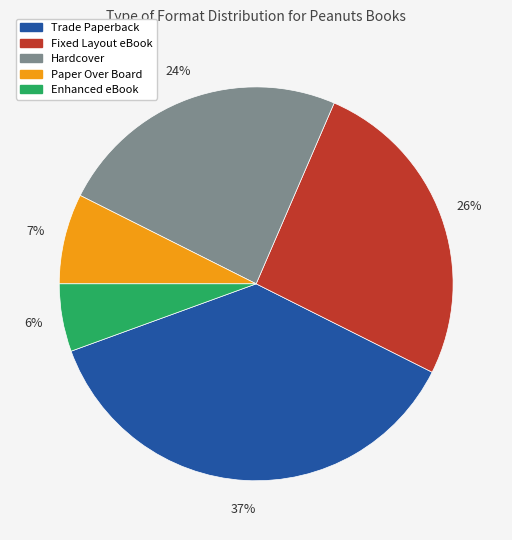

Do Paper Over Board and Trade Paperback together represent more than half of the pie?

No